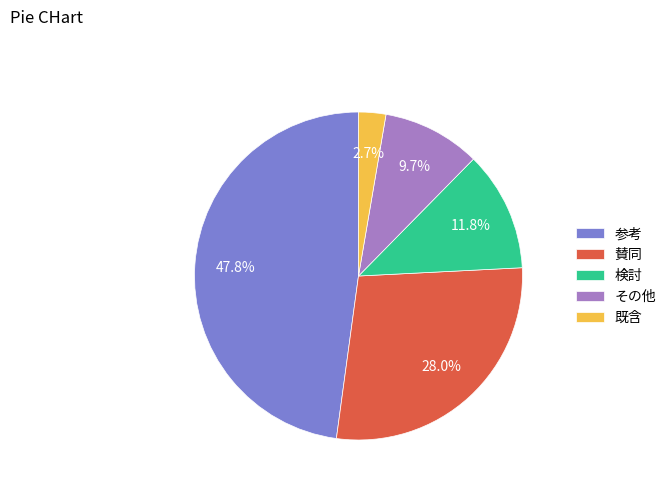

Is it true that 賛同 is 28% of the pie?

True